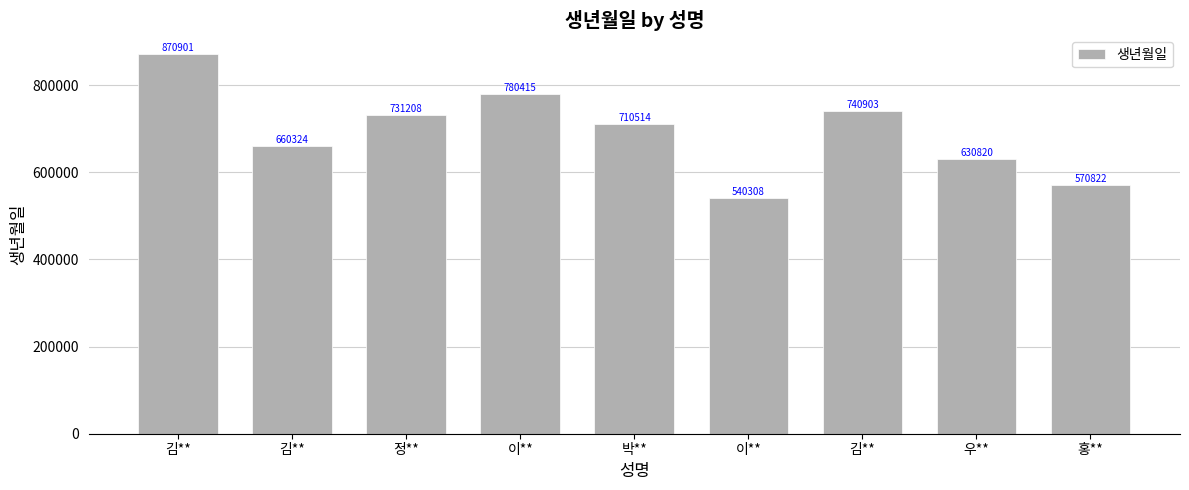

How many data points are less than 710514?

4